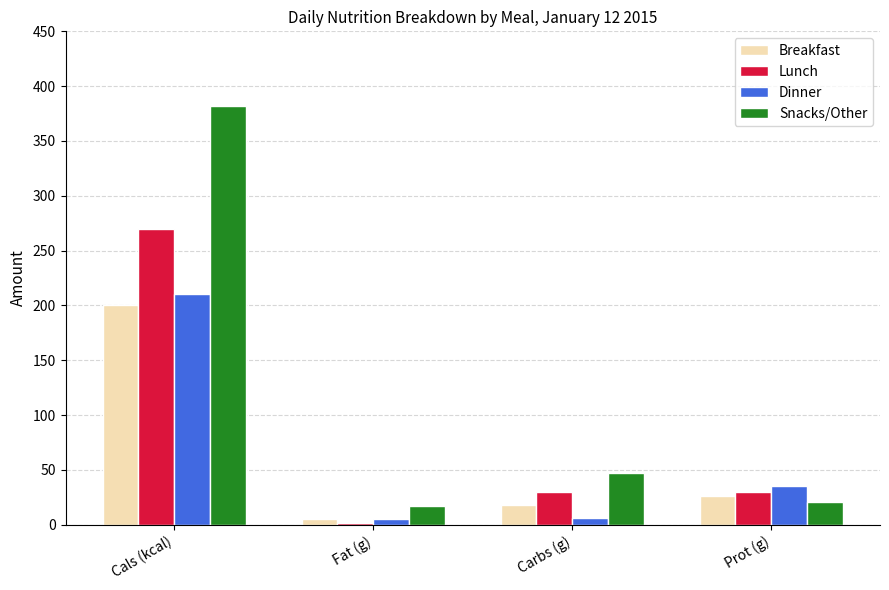

How many series are shown in this chart?

4